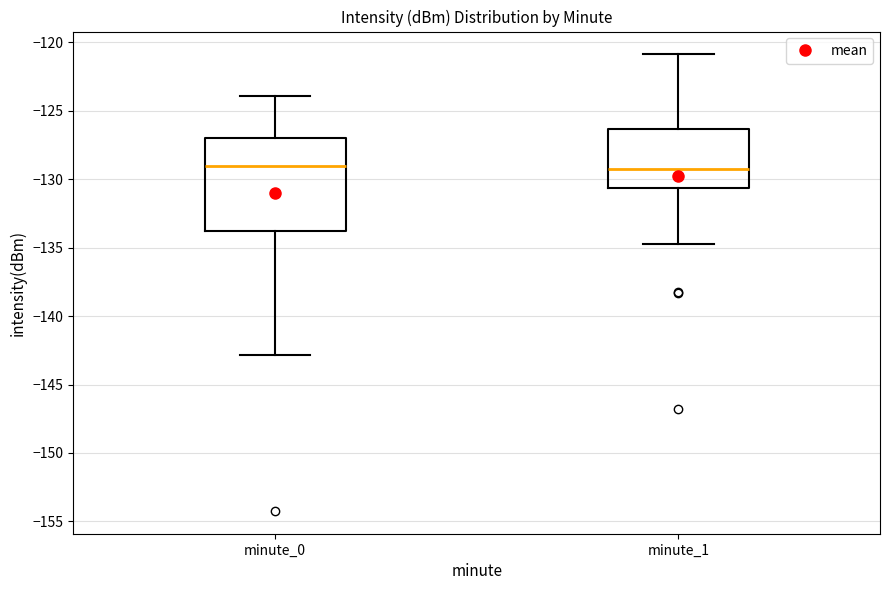

Where does the upper whisker of the box for minute_0 end on the y-axis? The values are not printed on the chart, so give them approximately, as read against the axis.

-124.0